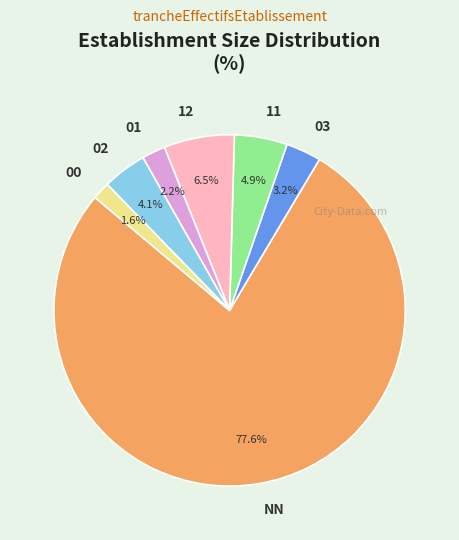

Between 00 and 01, which is larger?

01